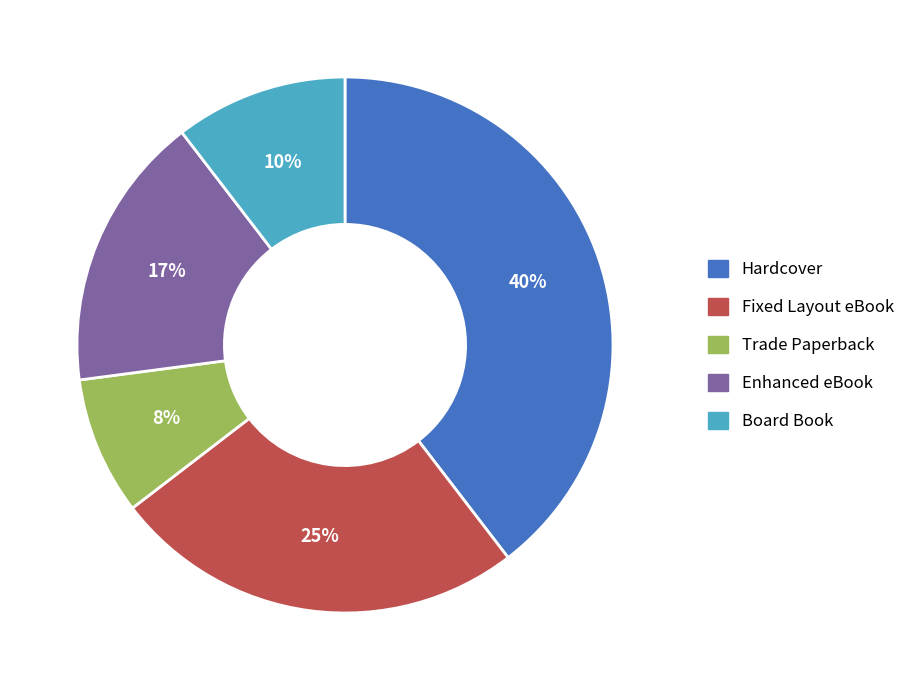

Which category has the smallest portion of the pie?

Trade Paperback